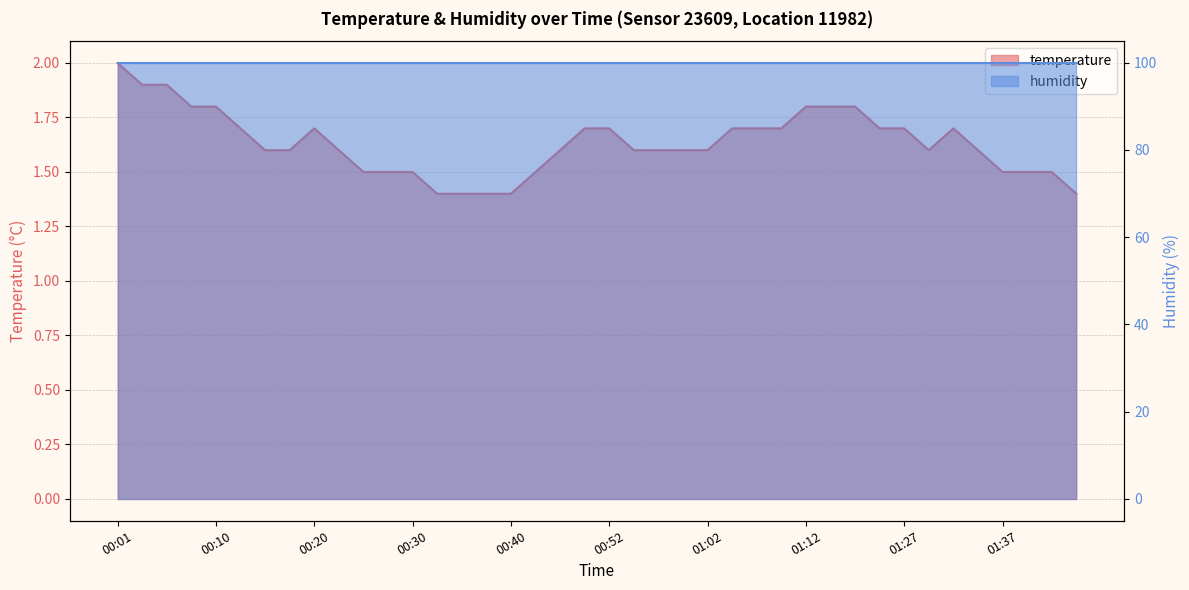

List the labels in order of value, smallest first.

00:32, 00:35, 00:37, 00:40, 01:44, 00:25, 00:27, 00:30, 00:42, 01:37, 01:40, 01:42, 00:15, 00:18, 00:23, 00:47, 00:54, 00:57, 00:59, 01:02, 01:30, 01:35, 00:13, 00:20, 00:49, 00:52, 01:04, 01:07, 01:09, 01:25, 01:27, 01:32, 00:08, 00:10, 01:12, 01:15, 01:17, 00:03, 00:05, 00:01